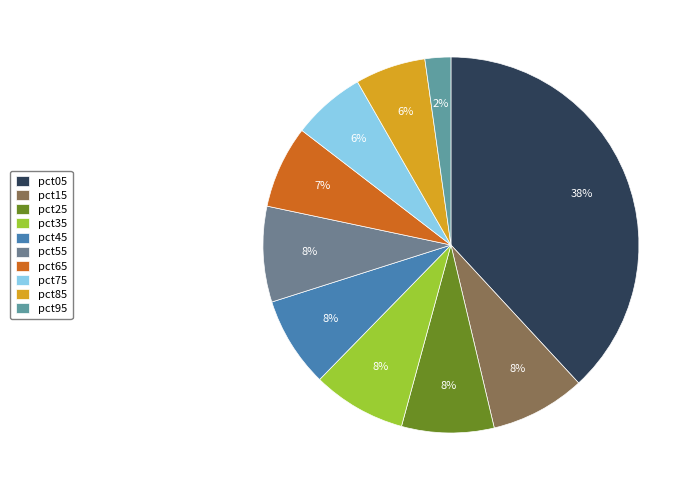

Does any single category account for the majority?

No